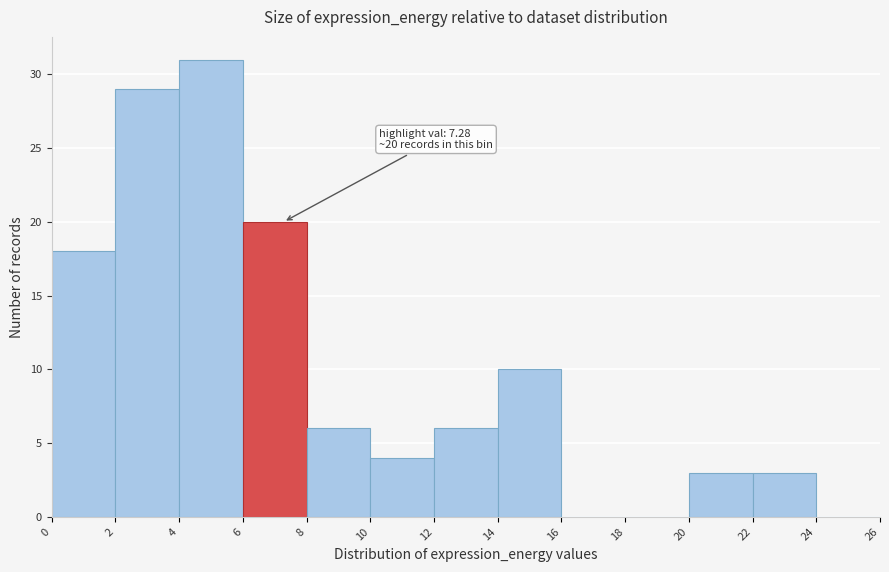

Over which range of the x-axis is the bar tallest?

4 to 6